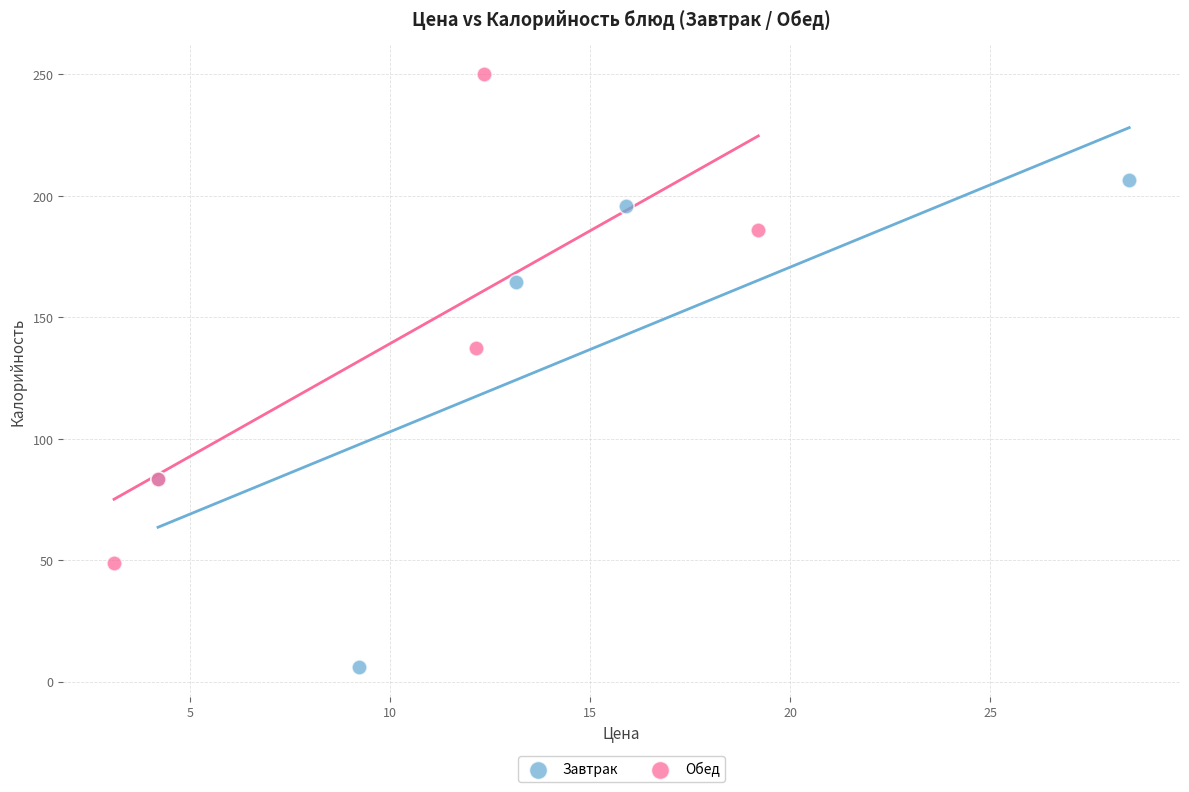

Which series reaches the maximum Y coordinate?

Обед